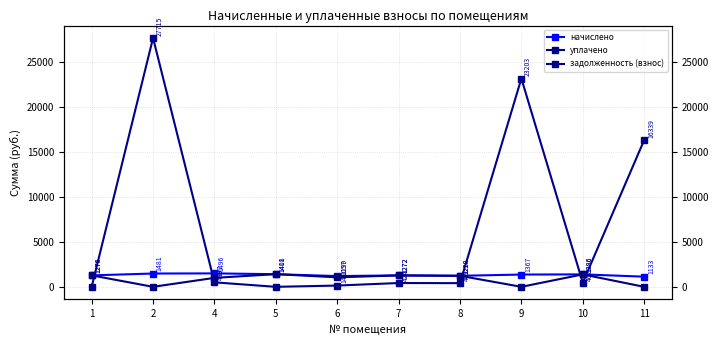

What is the value of the начислено point at the 9th from the left?

1385.8